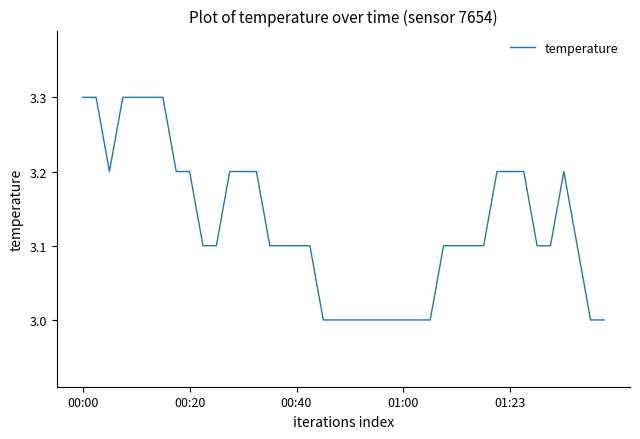

Reading left to right, transcribe all the data shown in this chart.

3.3	3.3	3.2	3.3	3.3	3.3	3.3	3.2	3.2	3.1	3.1	3.2	3.2	3.2	3.1	3.1	3.1	3.1	3.0	3.0	3.0	3.0	3.0	3.0	3.0	3.0	3.0	3.1	3.1	3.1	3.1	3.2	3.2	3.2	3.1	3.1	3.2	3.1	3.0	3.0